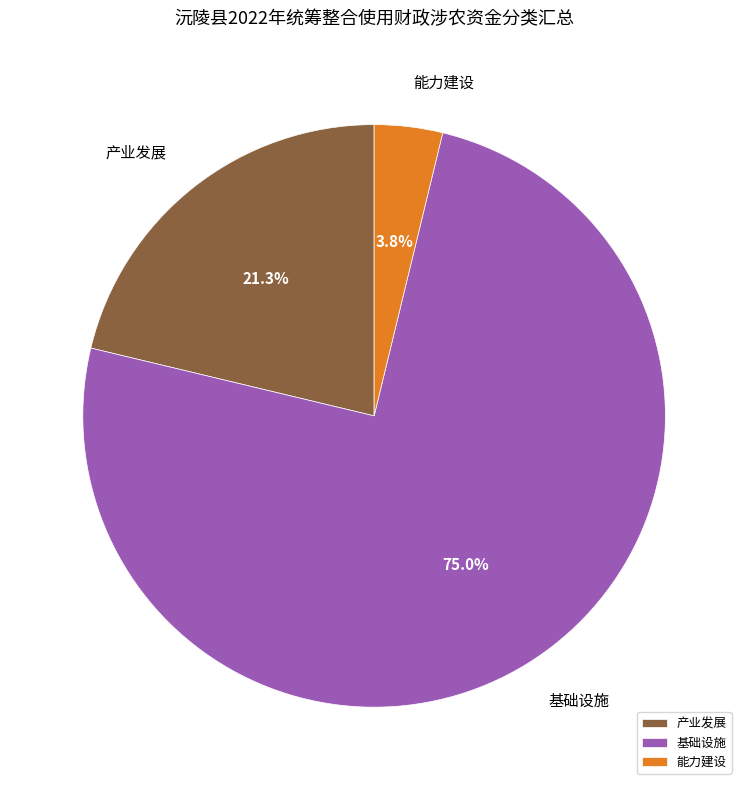

Is there any slice that represents more than half of the pie?

Yes